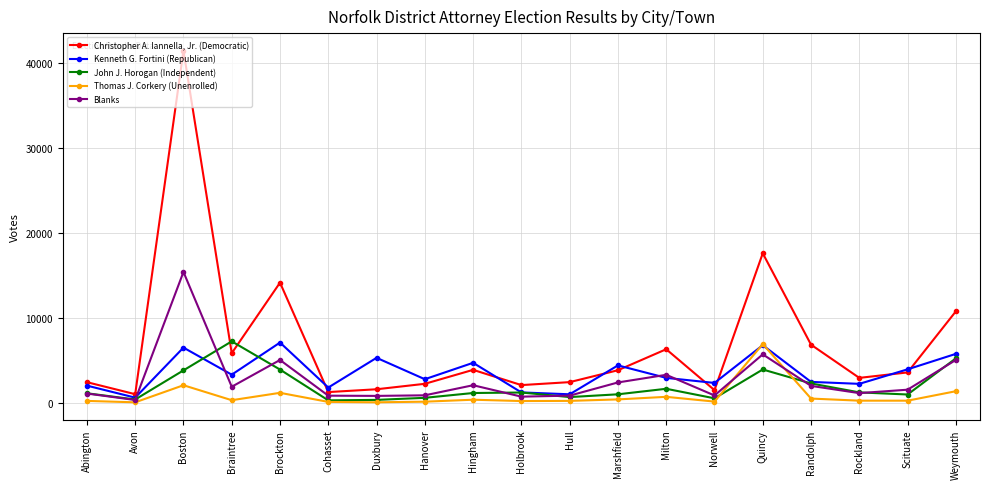

Which category has the highest value across all series?

Boston